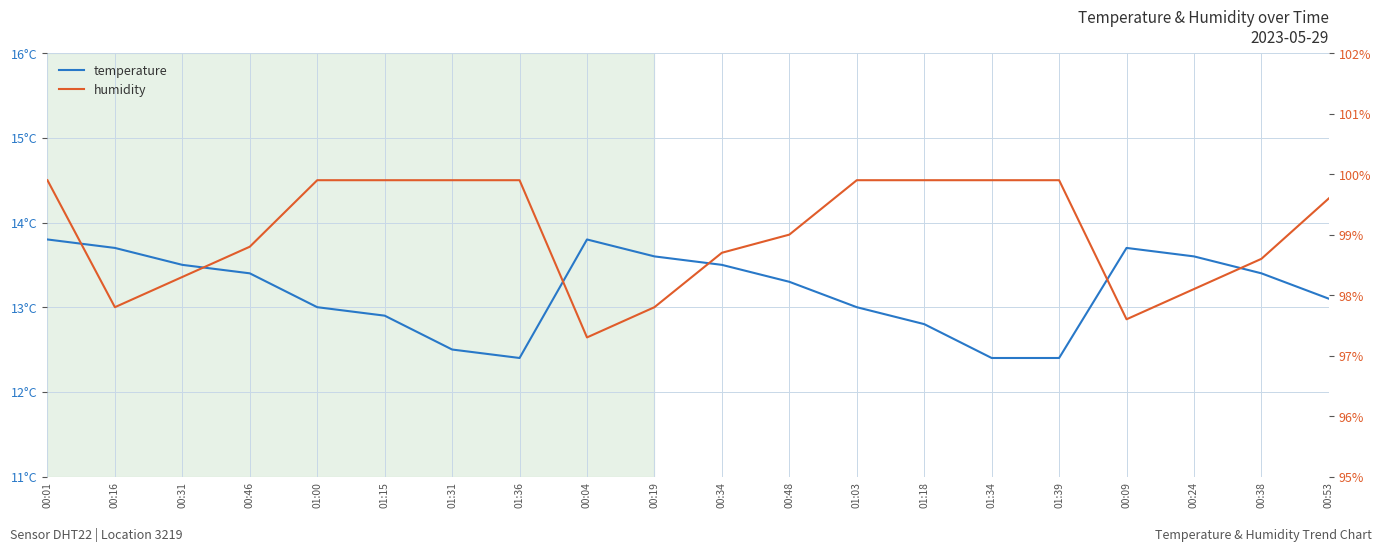

What is the sum of all temperature values?

263.8